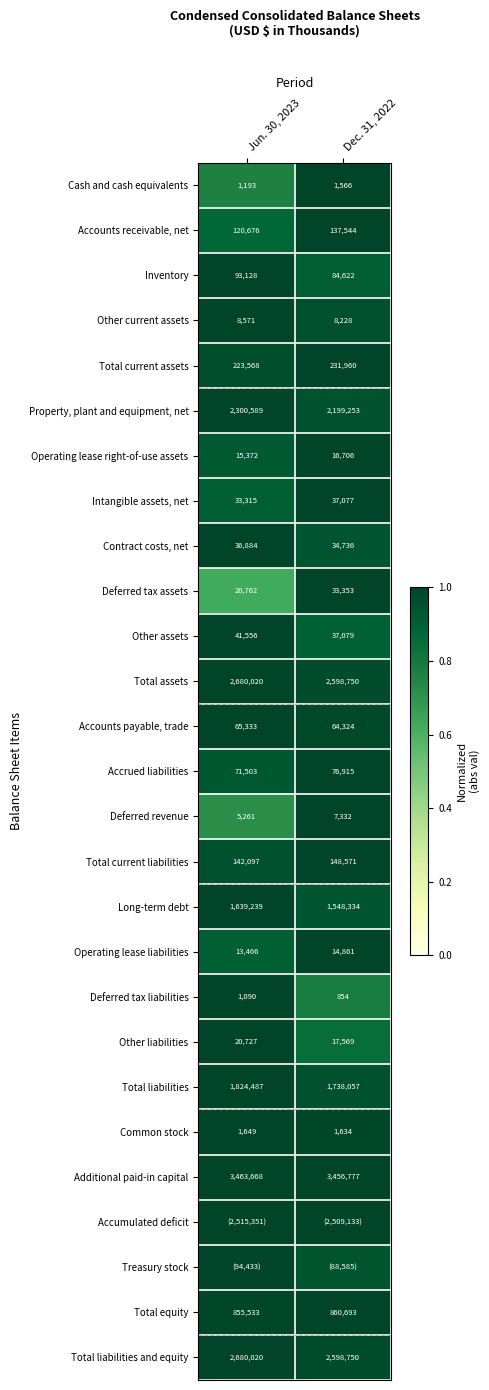

Is the value of Accrued liabilities at Jun. 30, 2023 greater than the value of Deferred tax liabilities at Dec. 31, 2022?

Yes